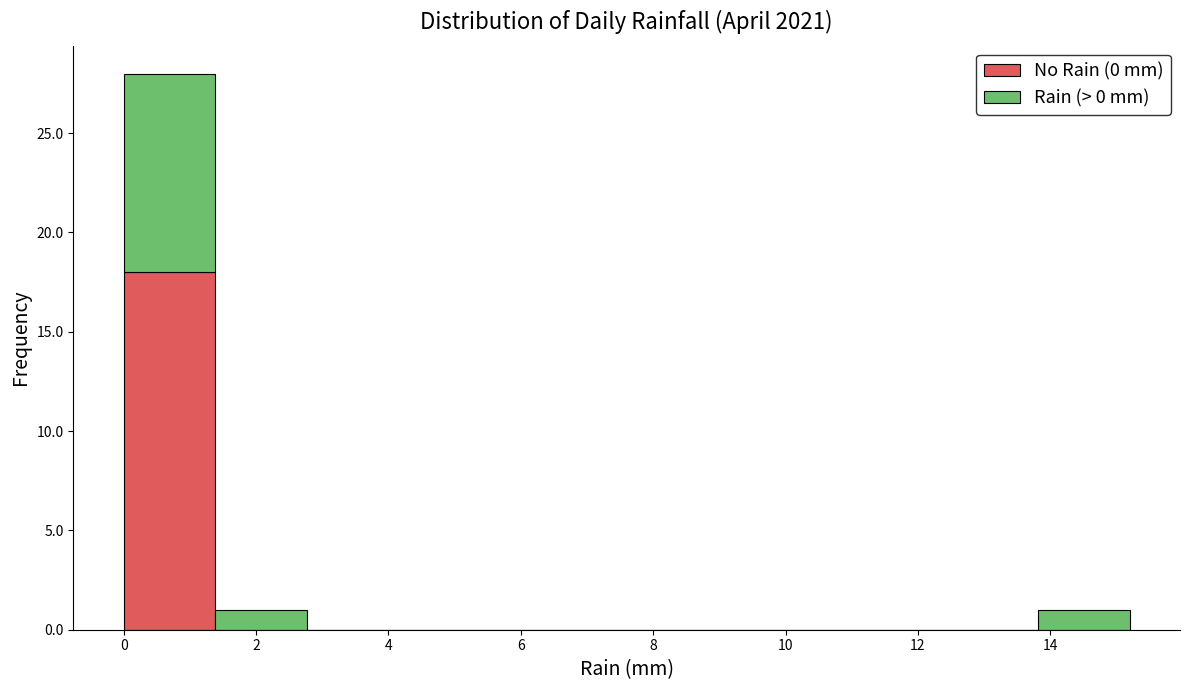

Reading left to right, list every stacked bar in this chart as the range it spans on the x-axis followed by its total height. Neither the bar edges nor the heights are printed on the chart, so give them approximately, as read against the axes.

0.0 to 1.4: 28
1.4 to 2.8: 1
2.8 to 4.2: 0
4.2 to 5.6: 0
5.6 to 7.0: 0
7.0 to 8.2: 0
8.2 to 9.6: 0
9.6 to 11.0: 0
11.0 to 12.4: 0
12.4 to 13.8: 0
13.8 to 15.2: 1